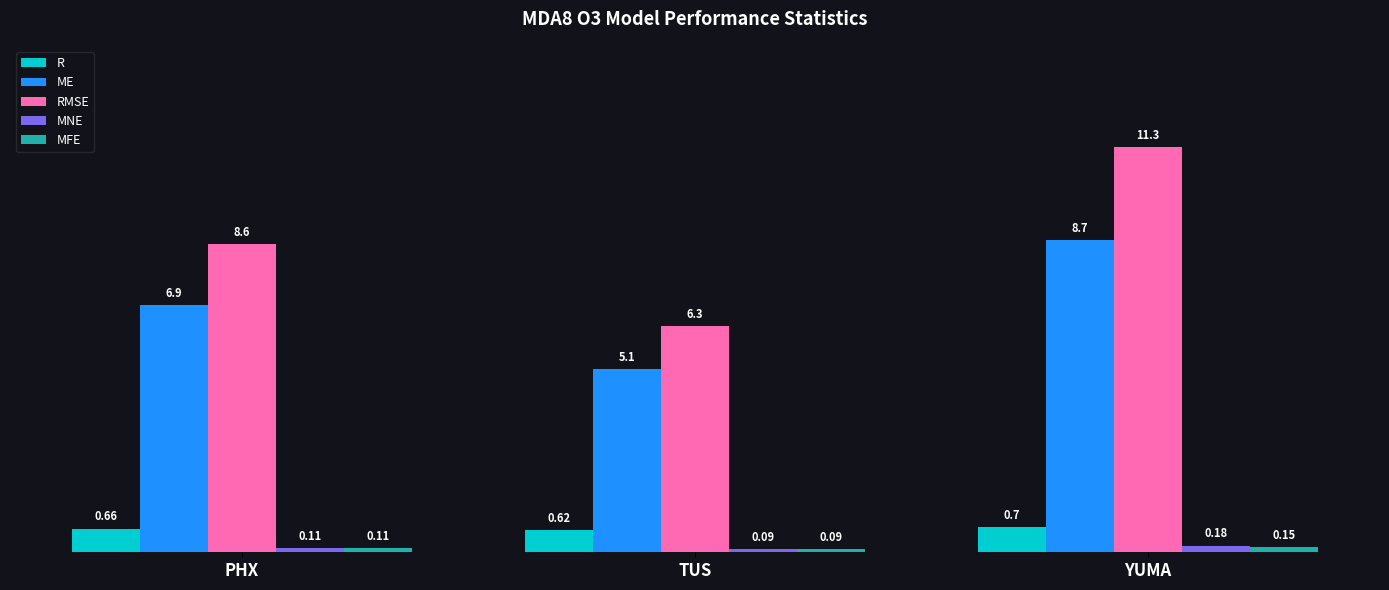

List the labels in order of ME value, smallest first.

TUS, PHX, YUMA